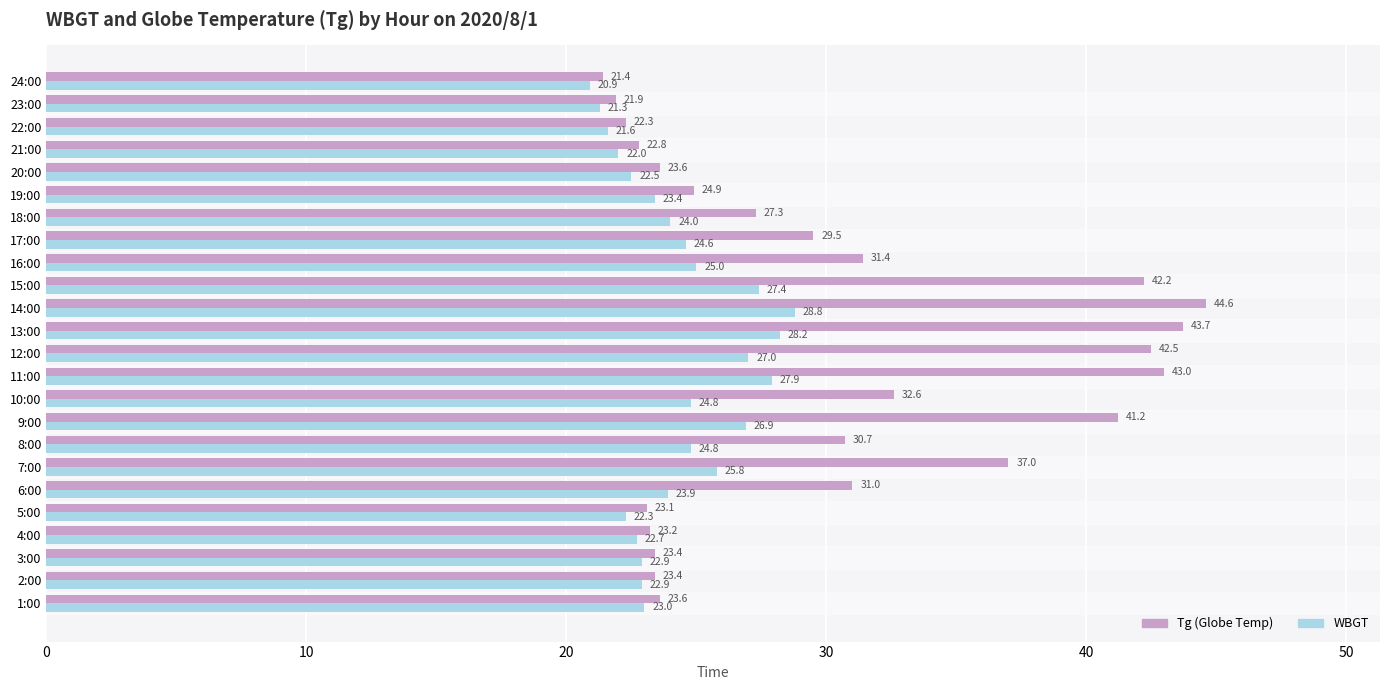

What is the total value across all series at 8:00?

55.5